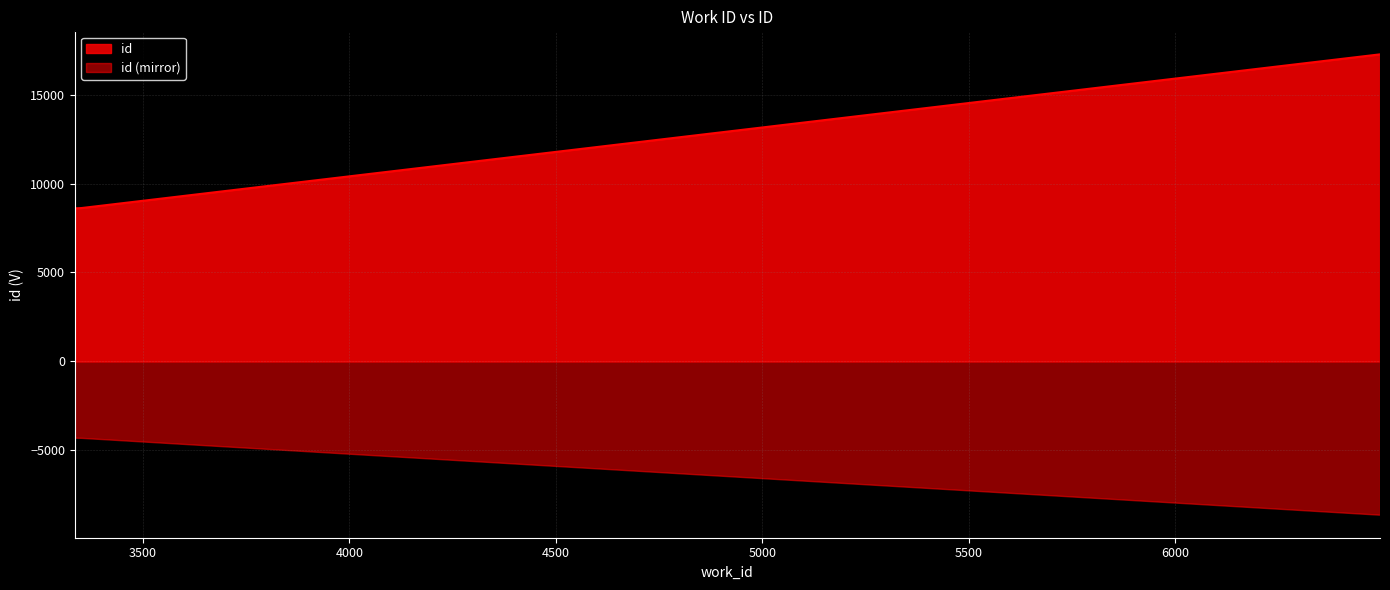

What is the sum of all values?

34506